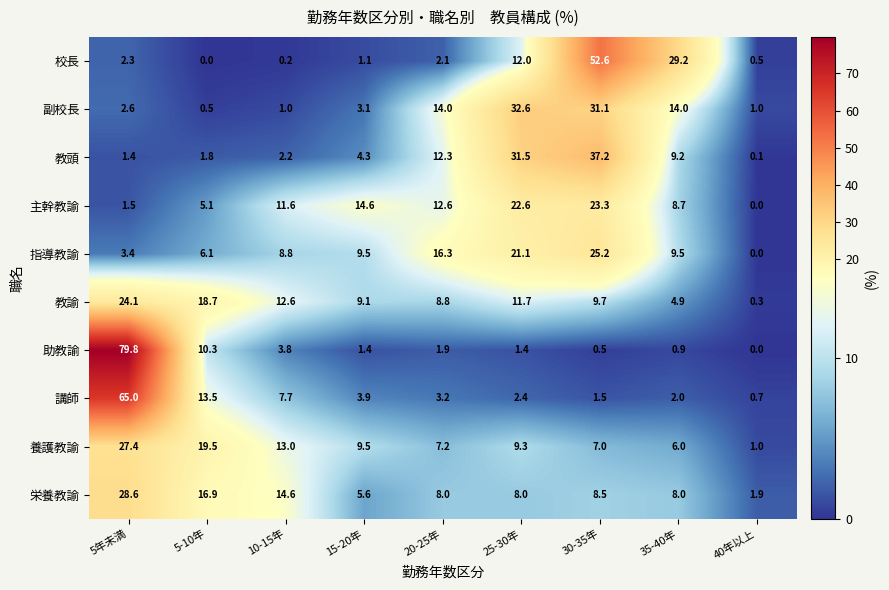

Where is 教諭 nearest to the value 12?

25-30年